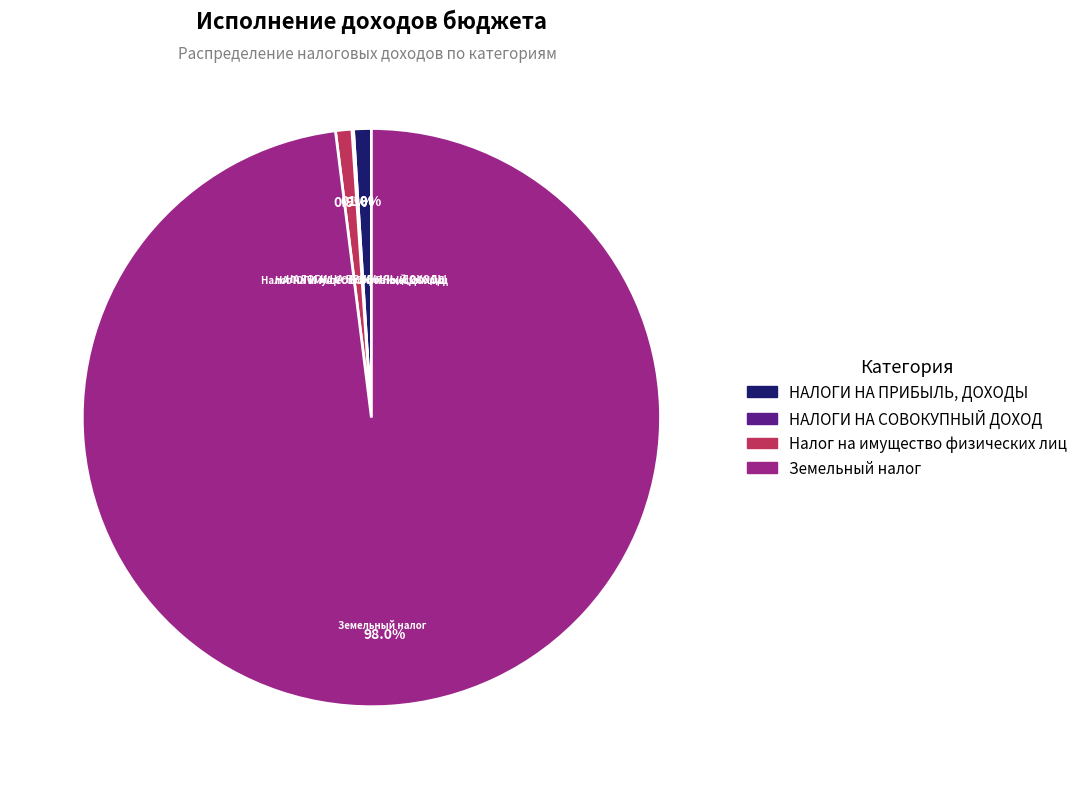

True or false: Налог на имущество физических лиц accounts for 1% of the total.

True